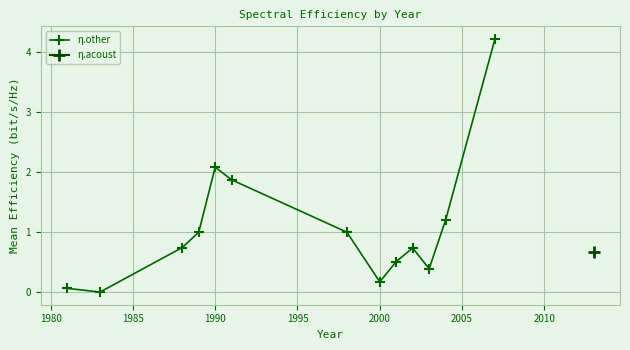

True or false: η.other has more than 0 points higher than both neighbors.

True